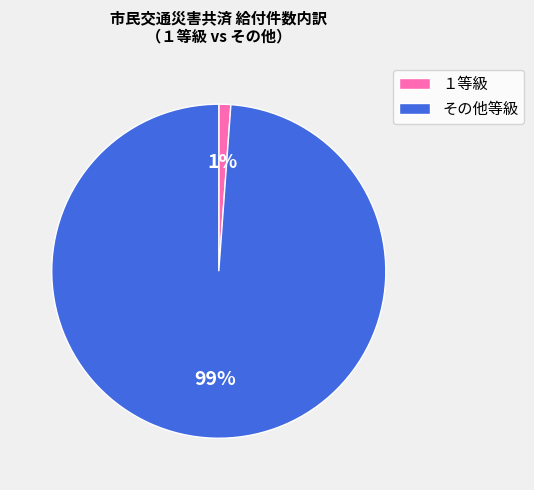

Is it true that １等級 is 12% of the pie?

False